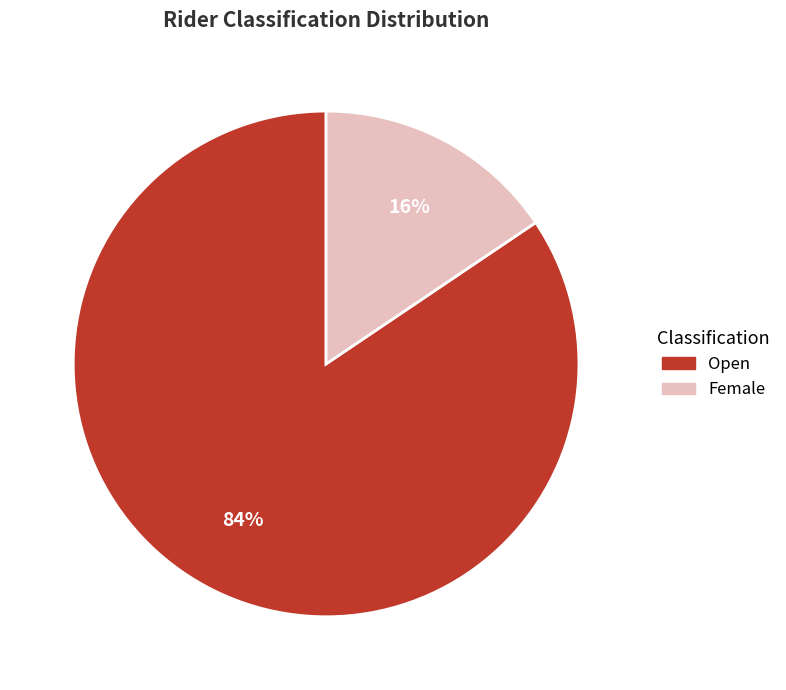

Between Open and Female, which is larger?

Open